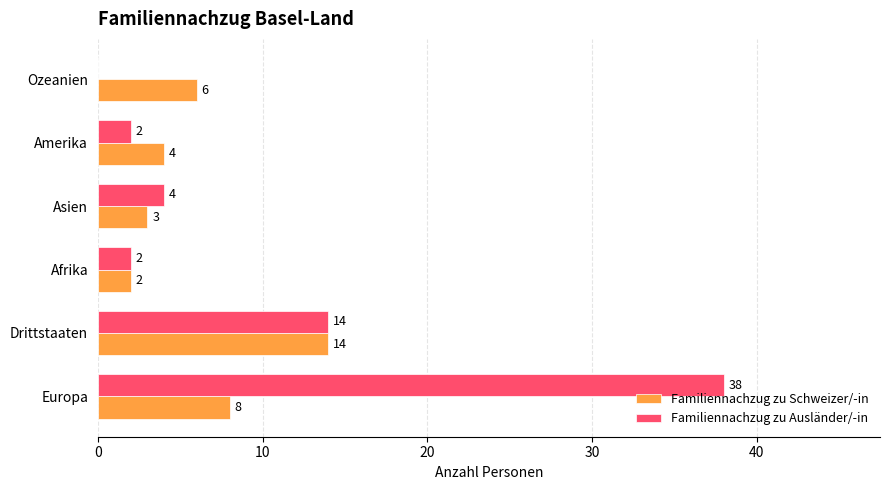

What is the sum of all Familiennachzug zu Schweizer/-in values?

37